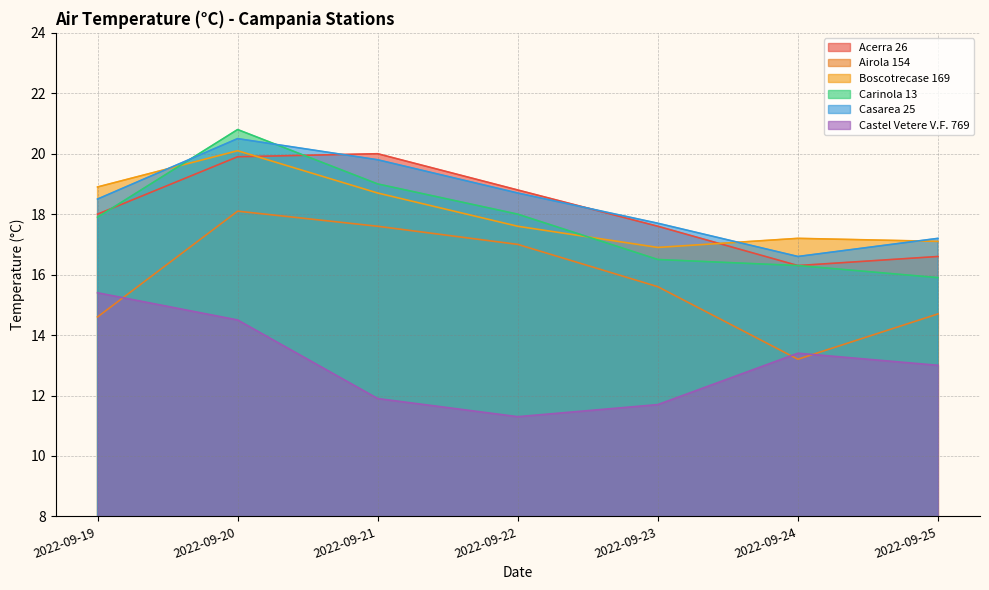

At which category is the sum across all series the highest?

2022-09-20